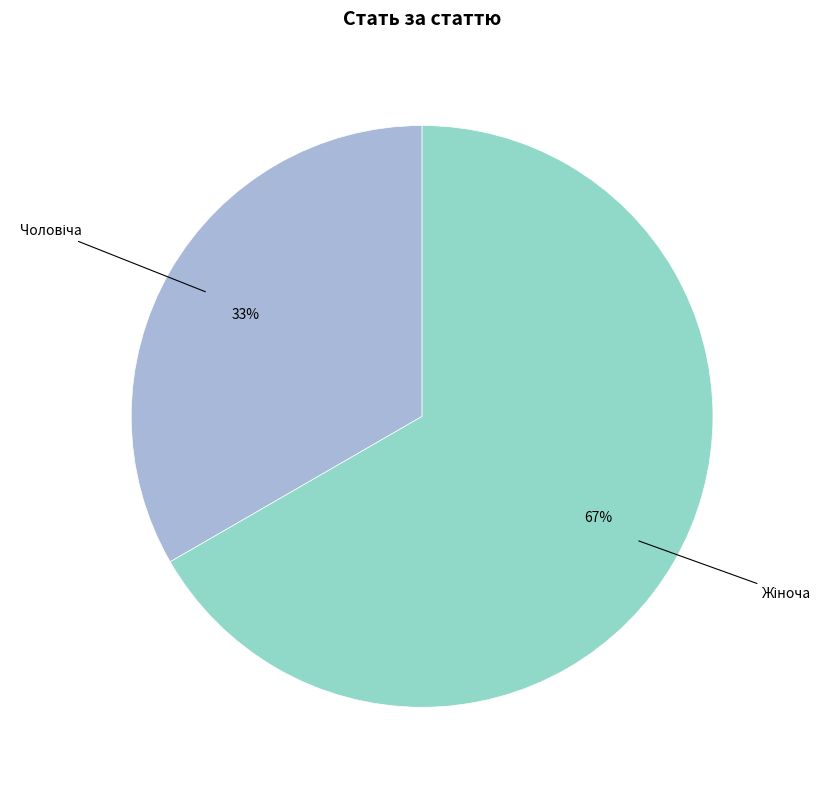

Is there a majority slice in this chart?

Yes